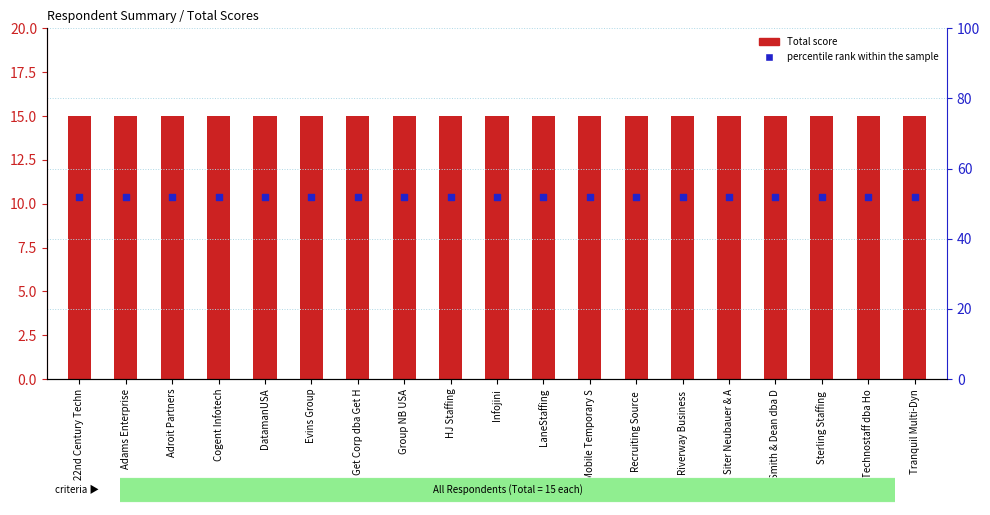

Which series contains the lowest Y value?

Total score